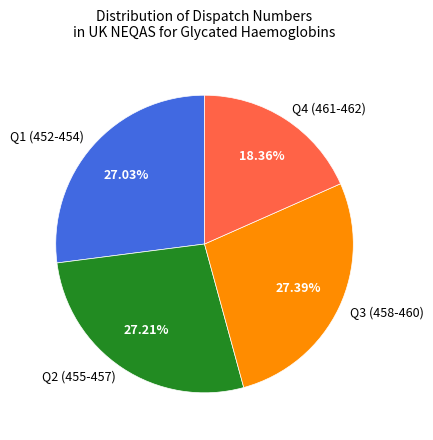

Is the sum of Q1 (452-454) and Q4 (461-462) greater than half?

No